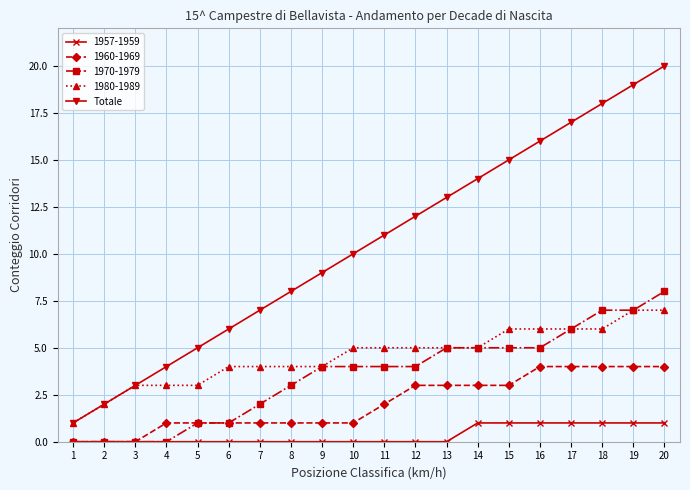

Which series has the largest range (max minus min)?

Totale